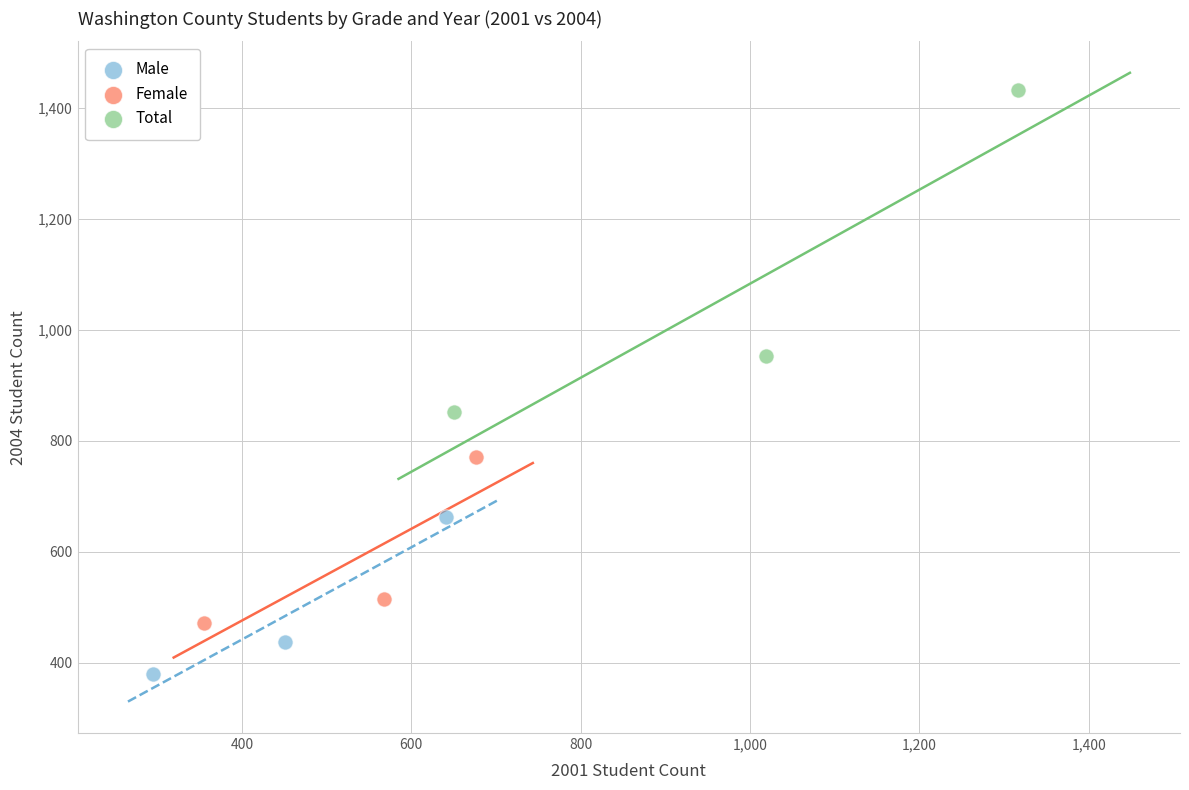

Which series has the widest spread of Y values?

Total